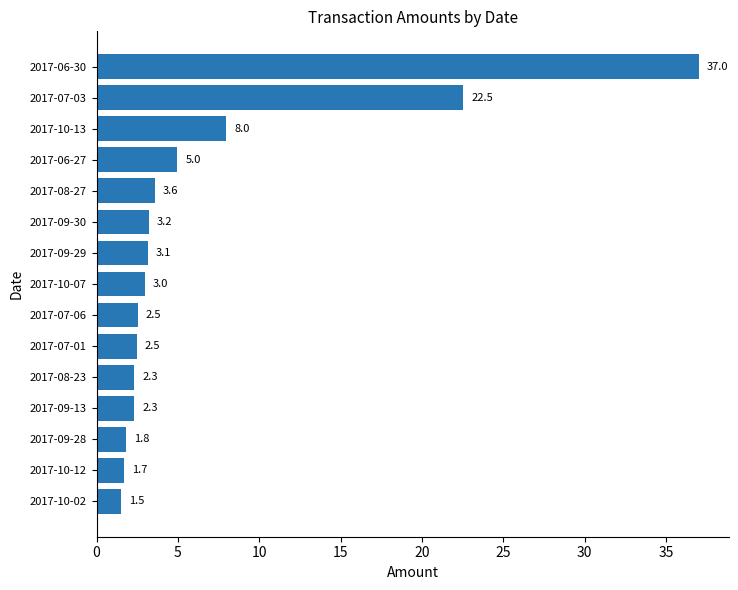

Reading top to bottom, list all the values displayed in this chart.

37.0	22.5	8.0	5.0	3.6	3.2	3.1	3.0	2.5	2.5	2.3	2.3	1.8	1.7	1.5